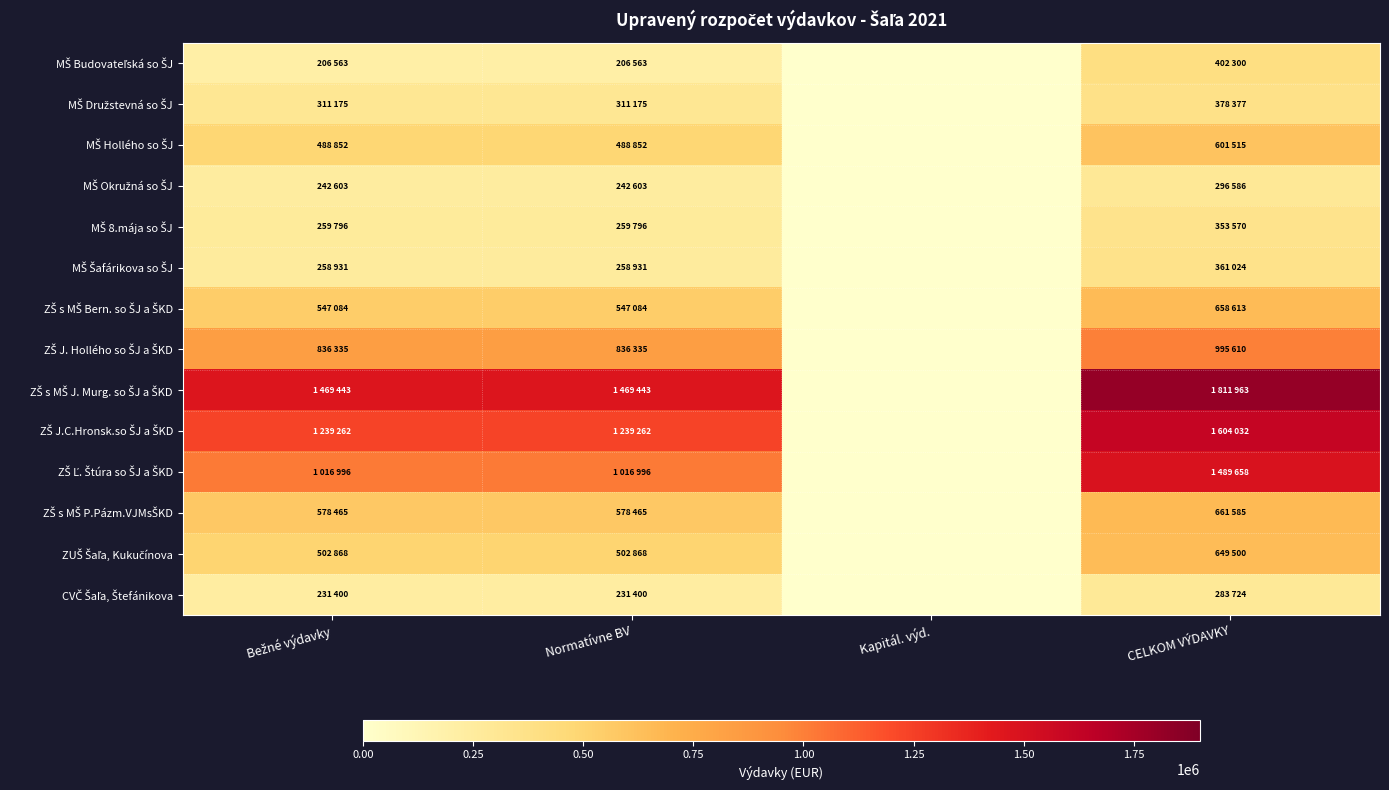

Between Normatívne BV and Kapitál. výd., which series saw the biggest shift?

ZŠ s MŠ J. Murg. so ŠJ a ŠKD